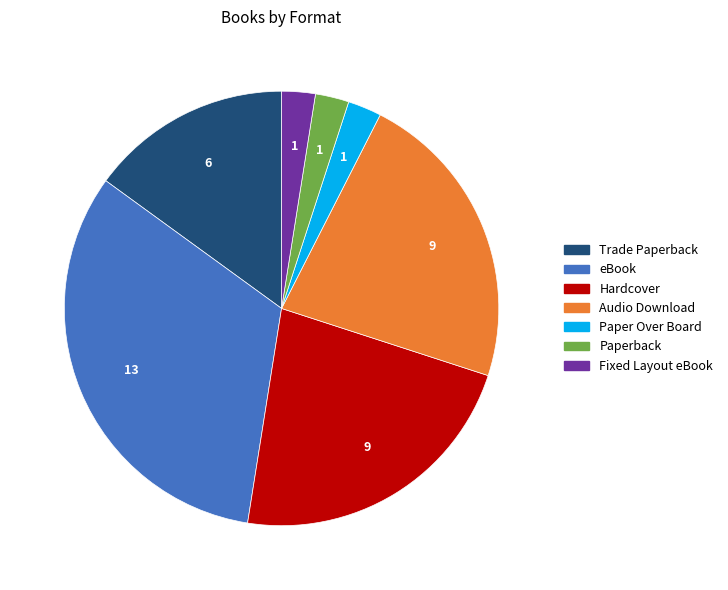

True or false: Audio Download accounts for 22% of the total.

True